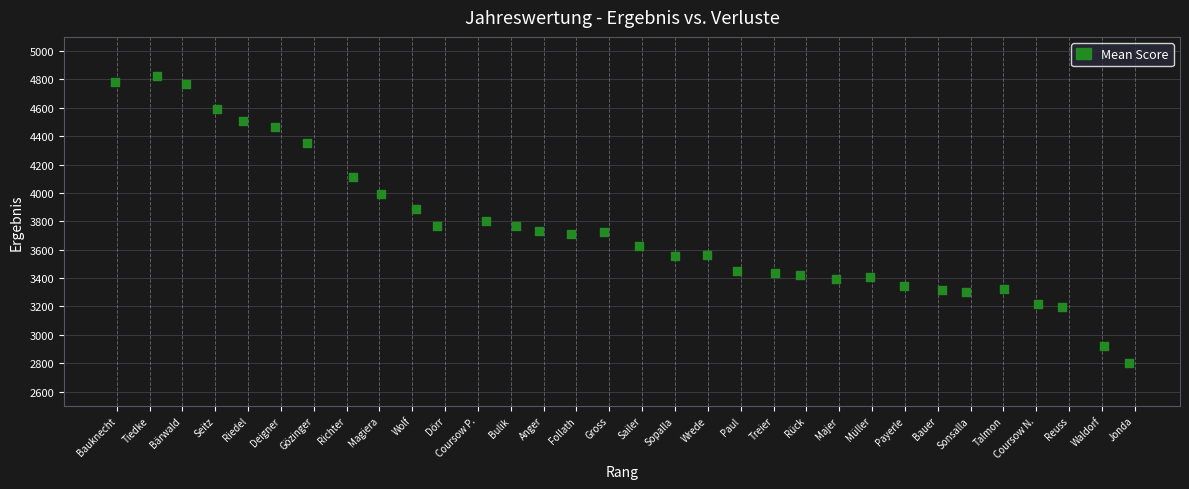

What is the range of X values (max minus min)?

30.9